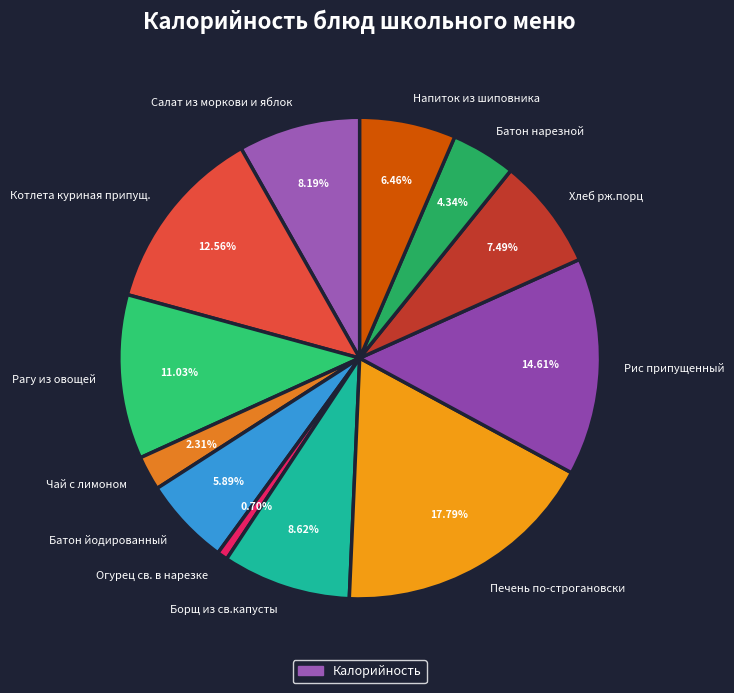

True or false: Чай с лимоном accounts for 14% of the total.

False